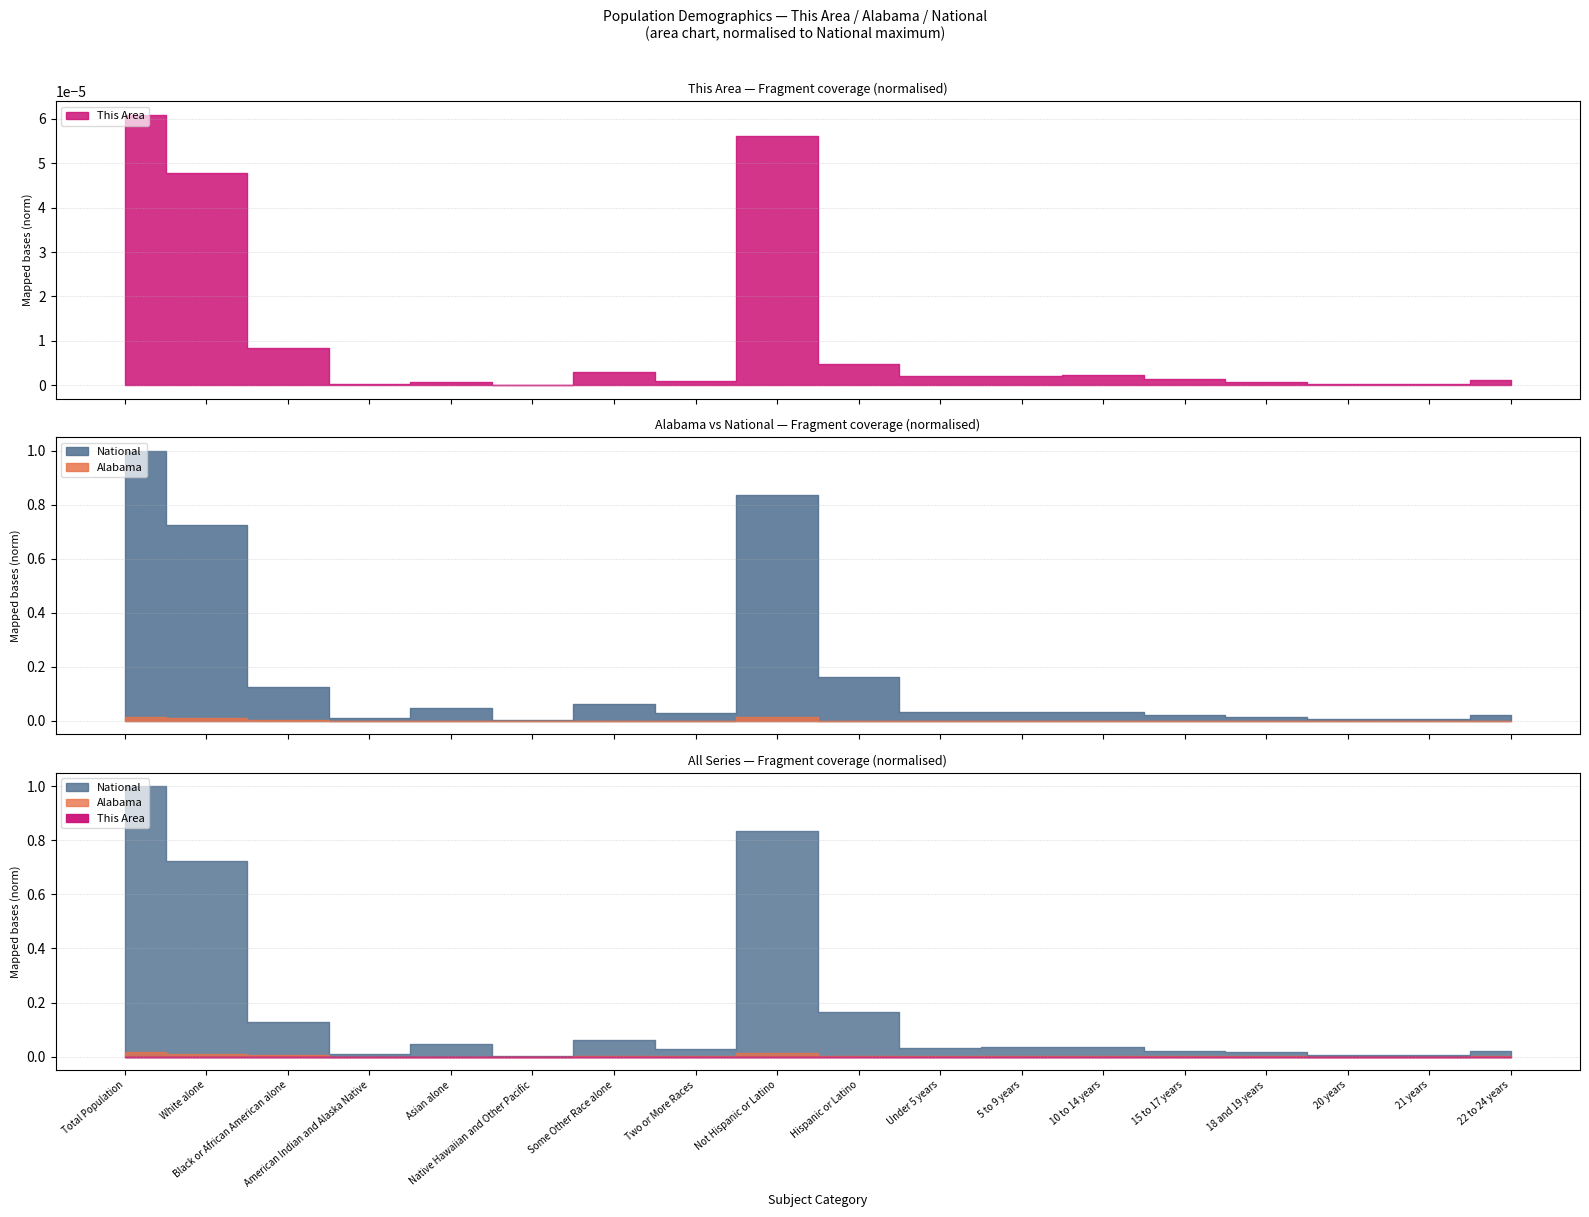

Rank the series at 20 years from highest to lowest value.

National, Alabama, This Area